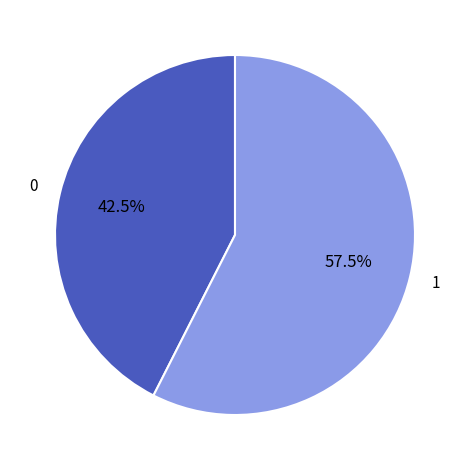

Is there any slice that represents more than half of the pie?

Yes